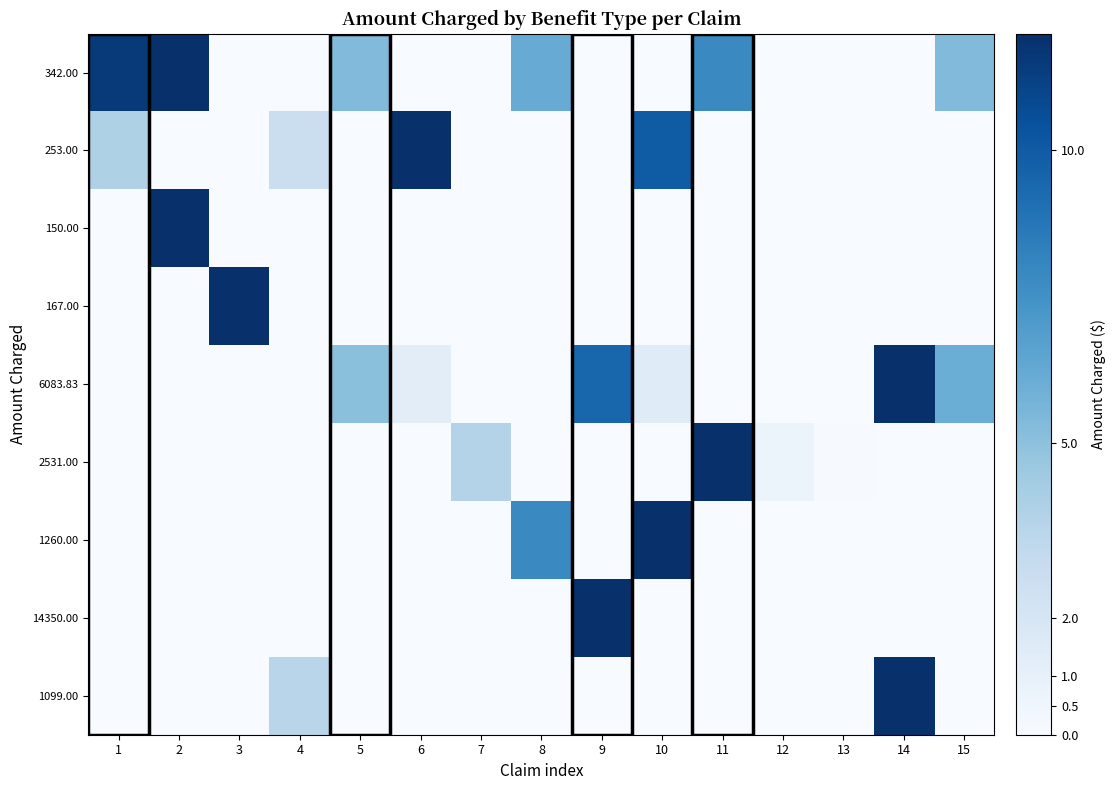

Which series has the widest spread of values?

342.00